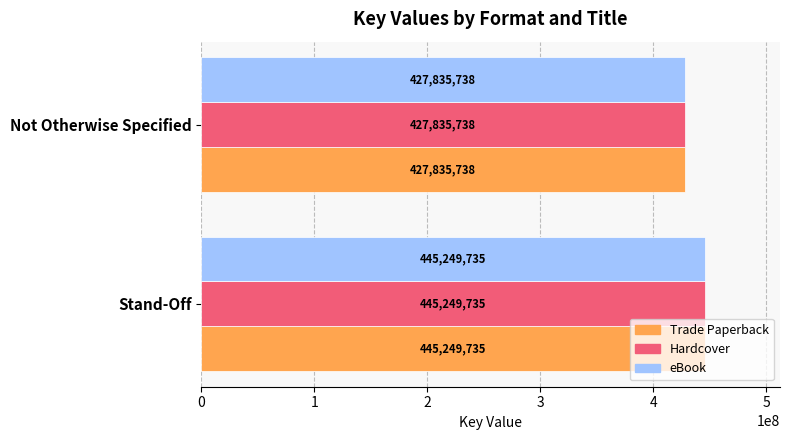

At how many categories does at least one series exceed 441298695?

1